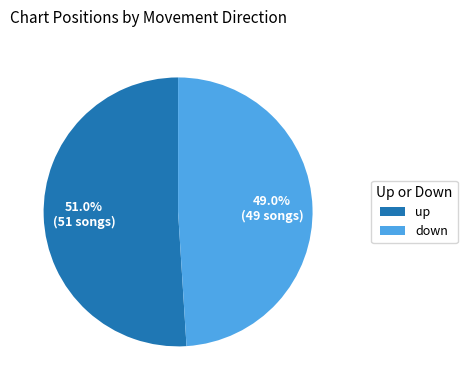

Is it true that up is 51% of the pie?

True